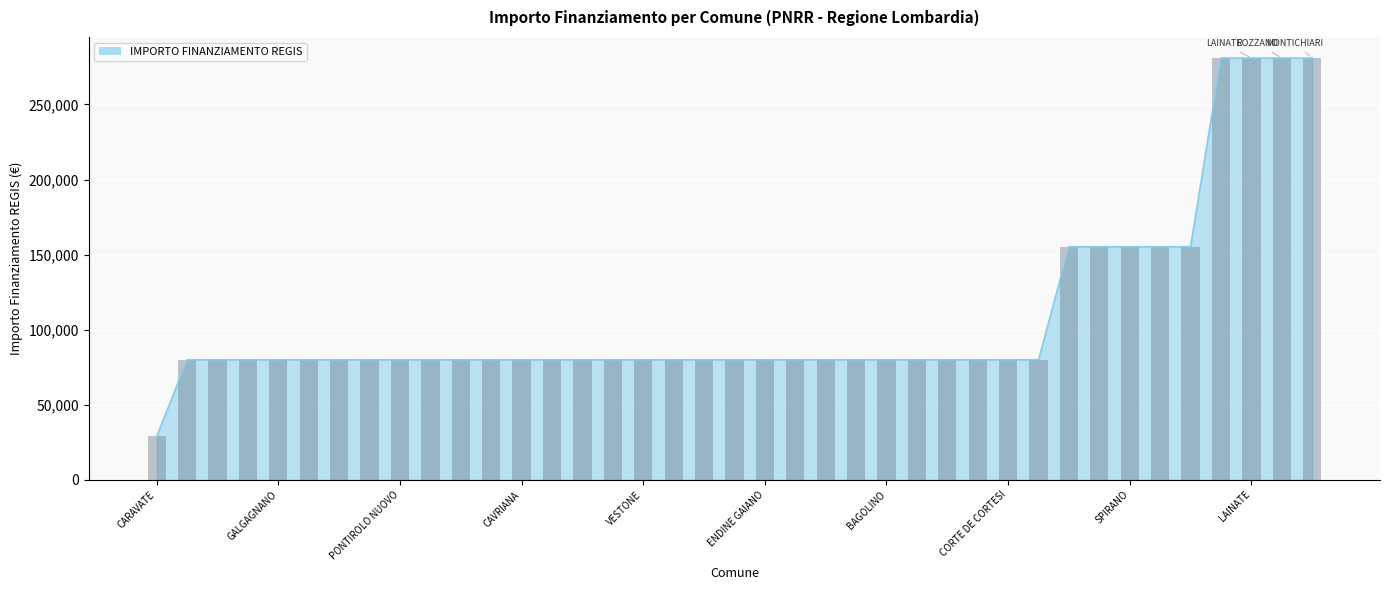

How many bars are there in total?

39